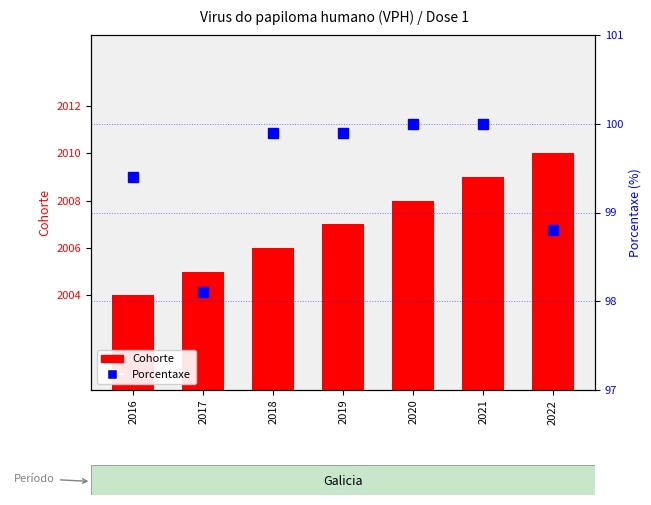

What is the total value across all series at 2022?

2108.8